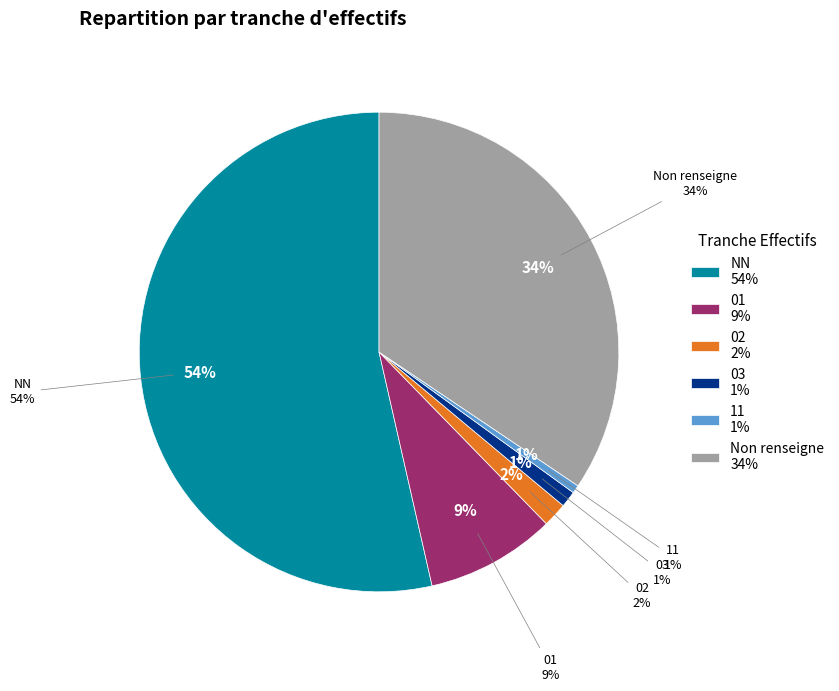

Count the number of slices in the pie.

6